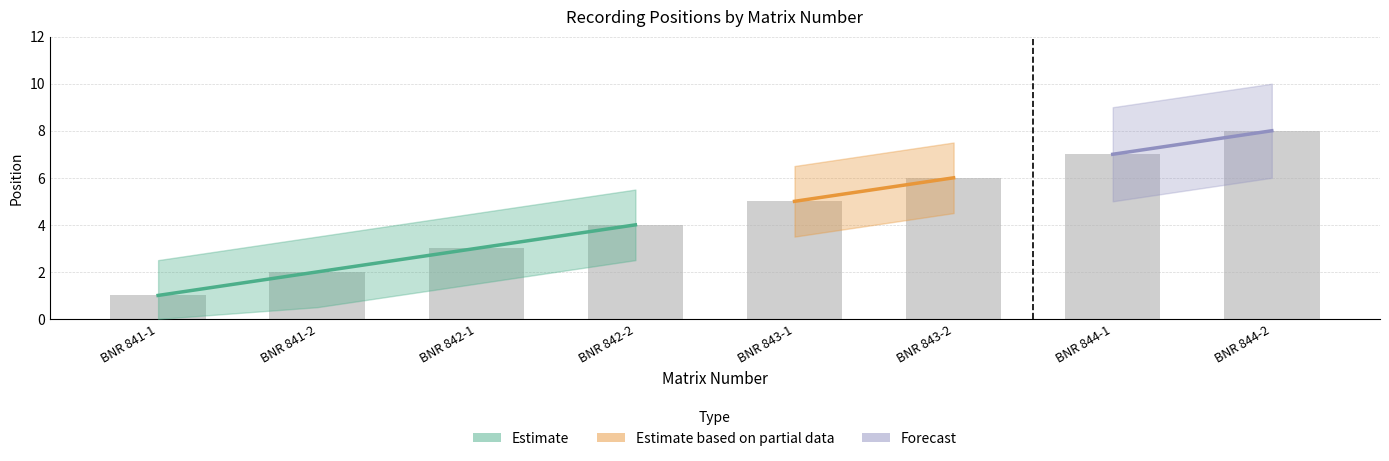

Reading right to left, transcribe all the data shown in this chart.

BNR 844-2=8	BNR 844-1=7	BNR 843-2=6	BNR 843-1=5	BNR 842-2=4	BNR 842-1=3	BNR 841-2=2	BNR 841-1=1